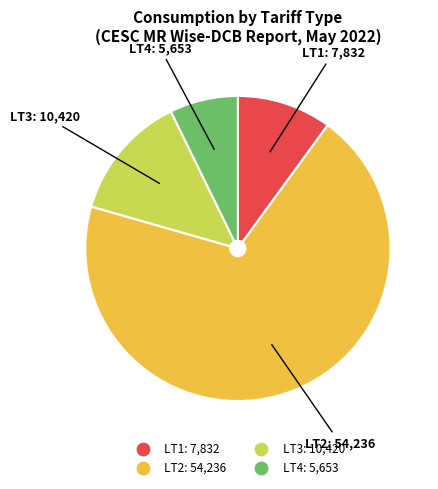

Is there any slice that represents more than half of the pie?

Yes